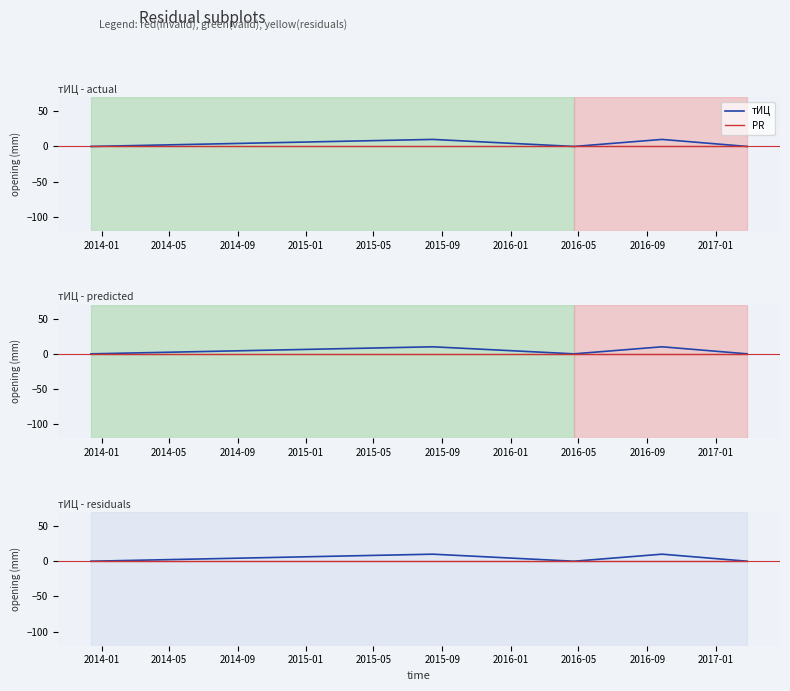

How many data points does each series have?

5